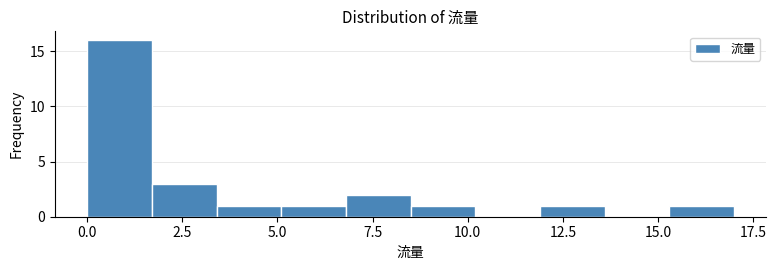

Read against the x-axis, roughly where is the centre of the tallest bar?

1.0